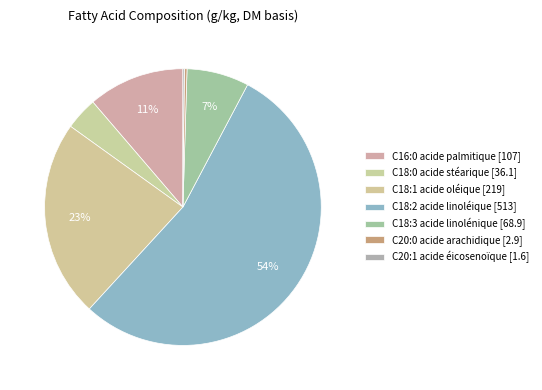

Count the number of slices in the pie.

7